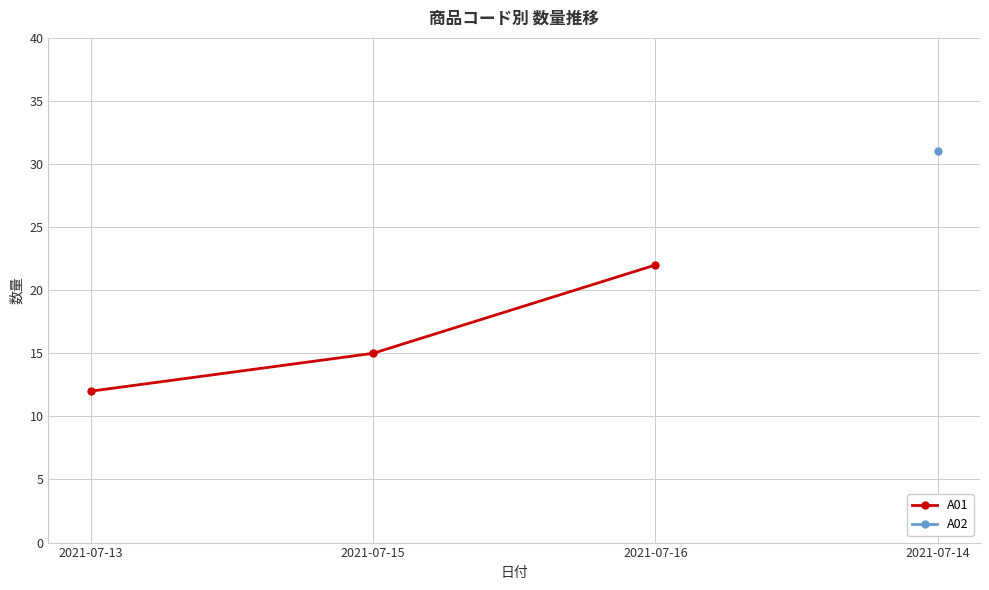

Rank the categories by value from highest to lowest.

2021-07-16, 2021-07-15, 2021-07-13